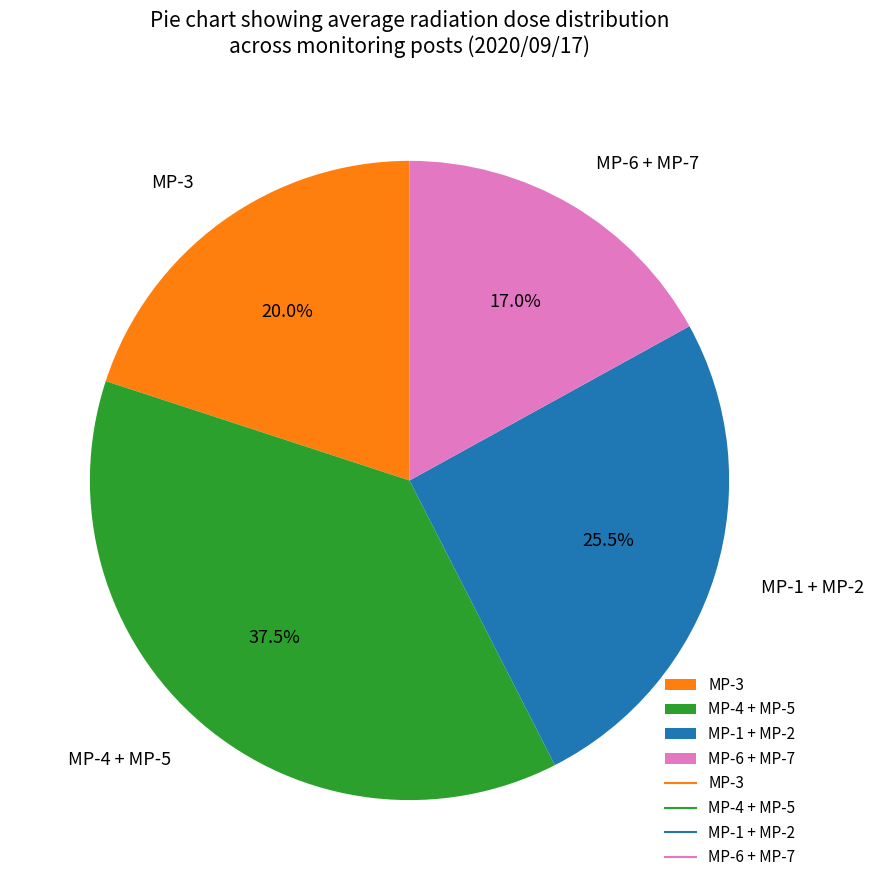

Is MP-4 + MP-5 the majority of the pie?

No